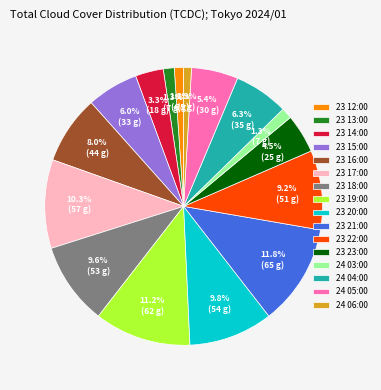

Is the sum of 24 04:00 and 23 15:00 greater than half?

No